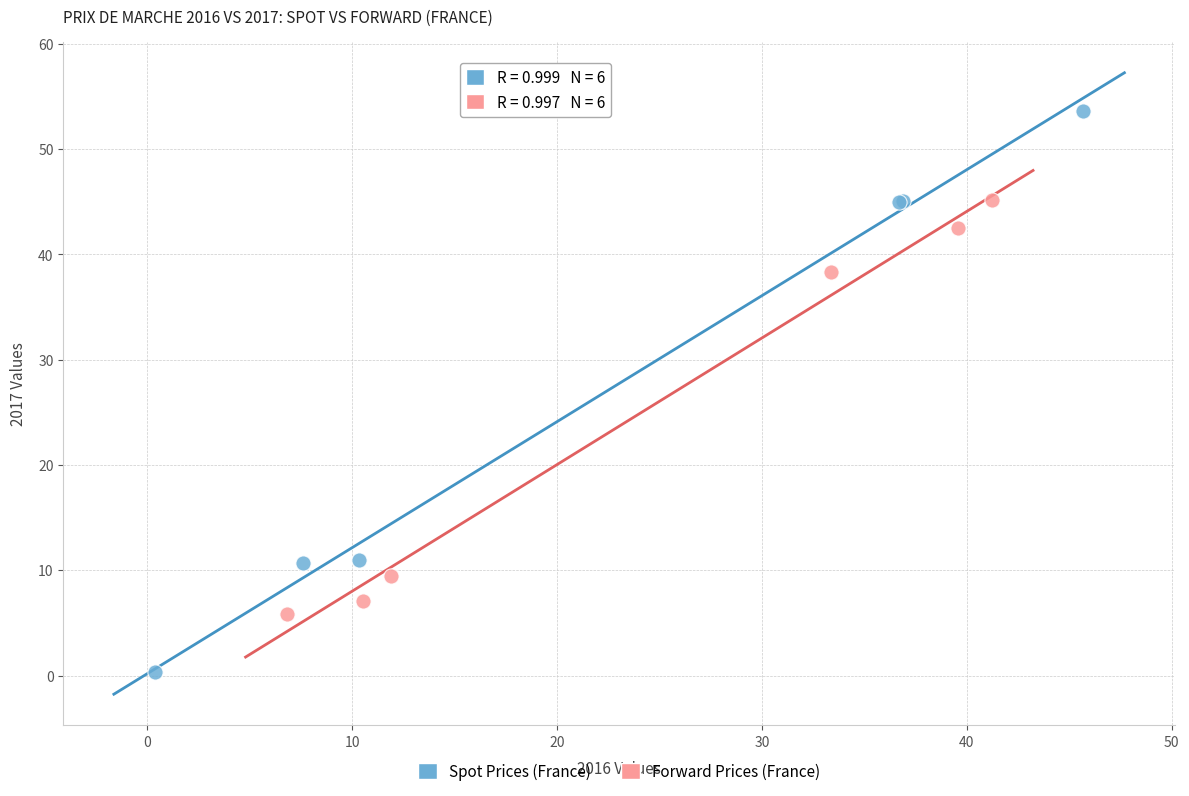

What are all the series names shown in the legend?

Spot Prices (France), Forward Prices (France)